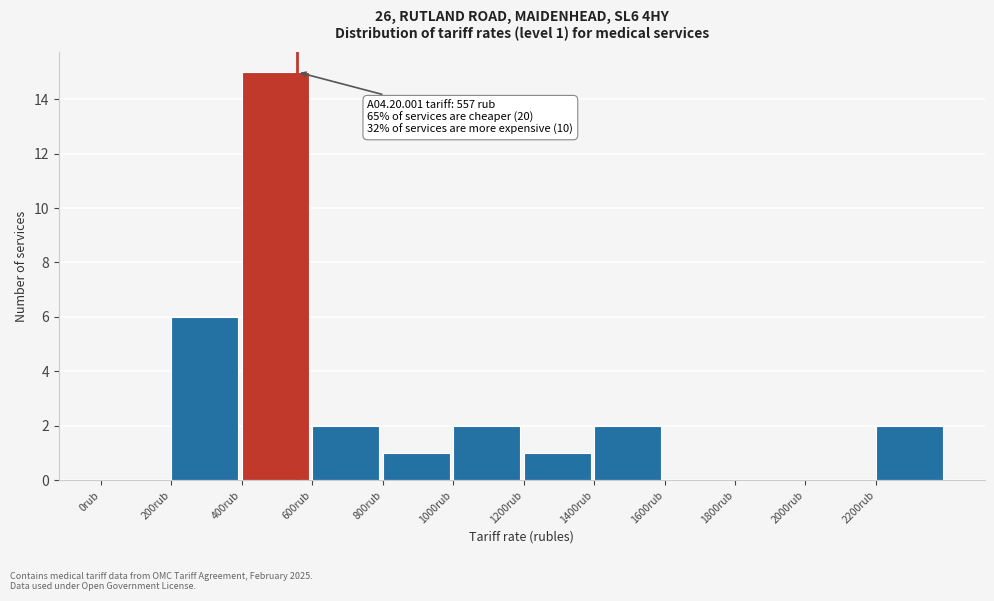

Over which range of the x-axis is the bar tallest?

400 to 600